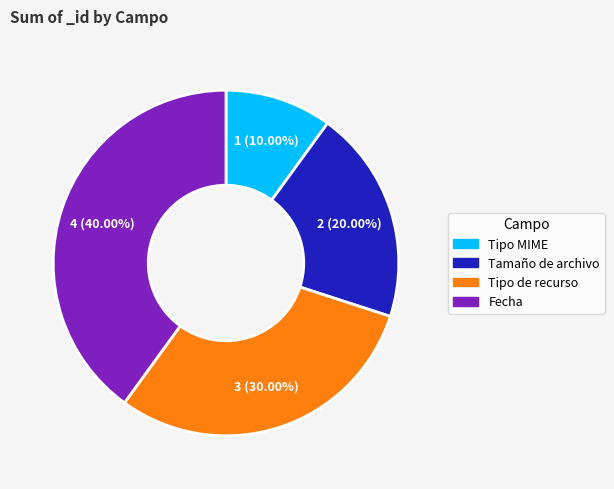

To the nearest percent, what is the difference between the Tamaño de archivo and Tipo de recurso slice percentages?

10%